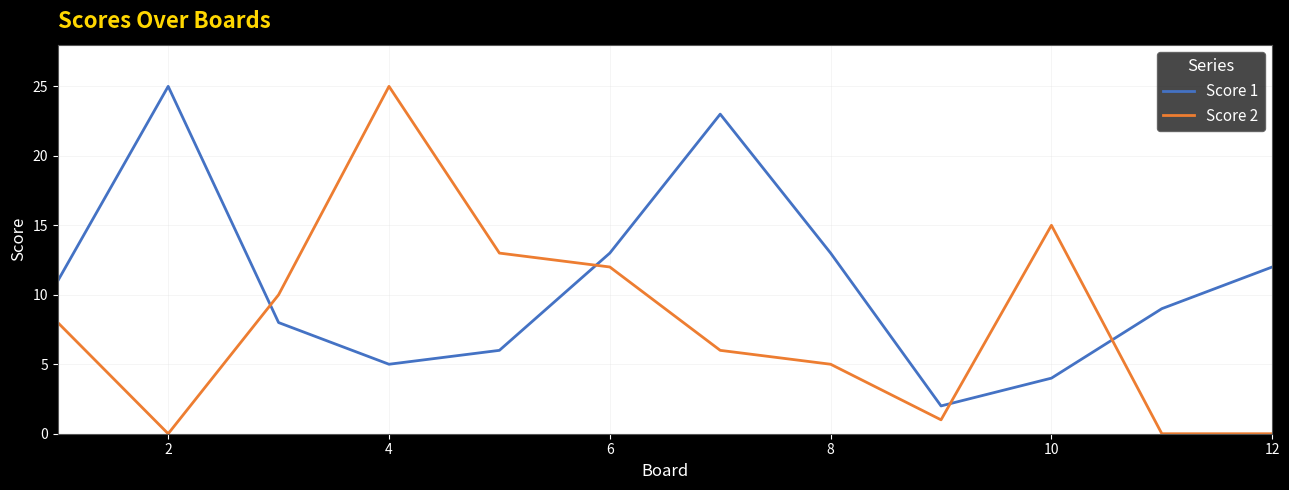

Which series has the largest total across all categories?

Score 1